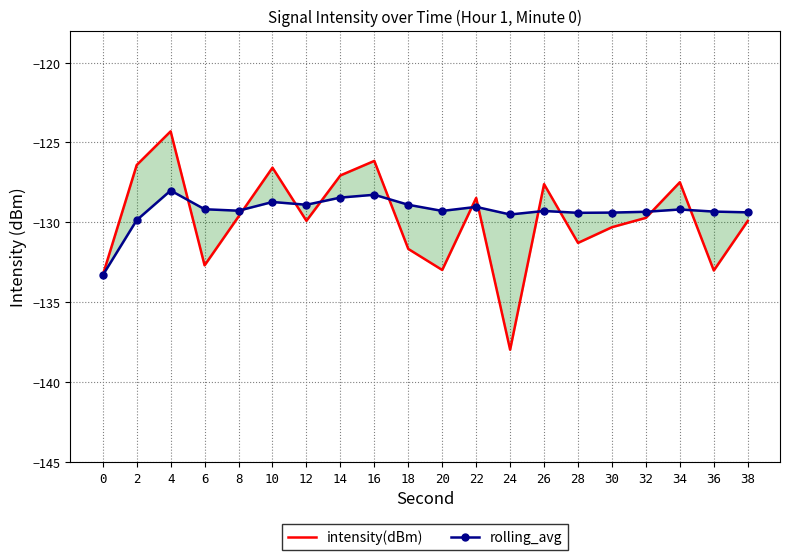

True or false: rolling_avg has a value of -128.3 at 16.

True